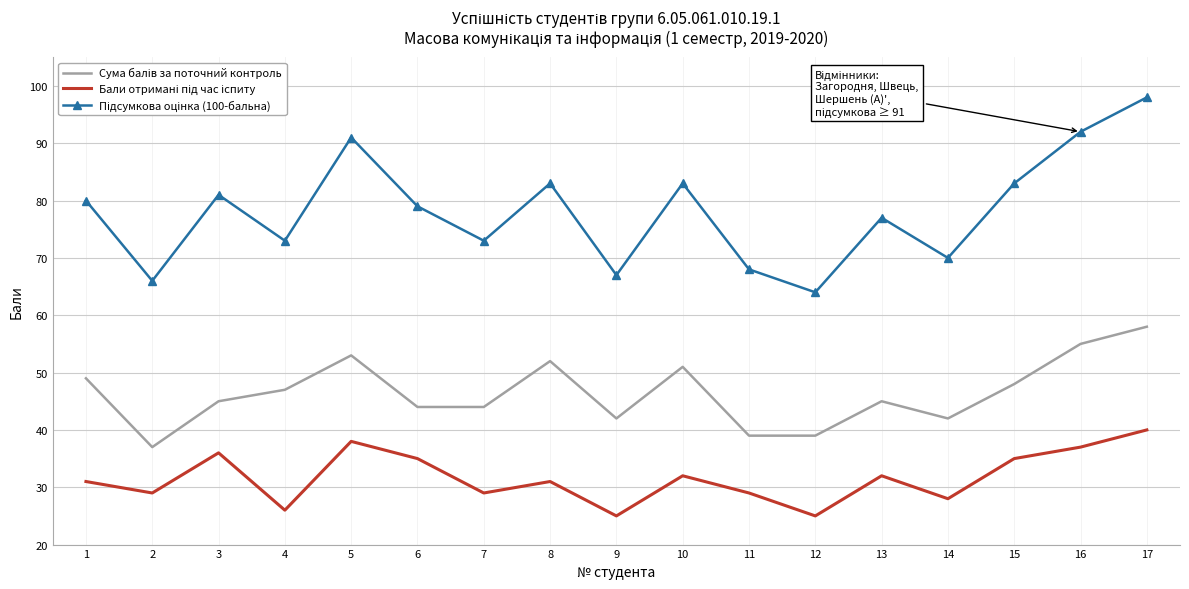

At which category is the sum across all series the highest?

17